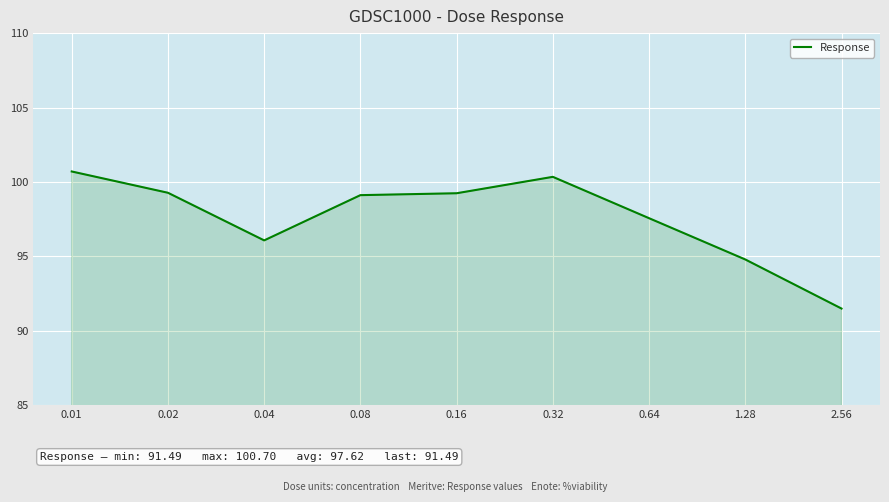

Which has a higher value, 0.64 or 0.01?

0.01